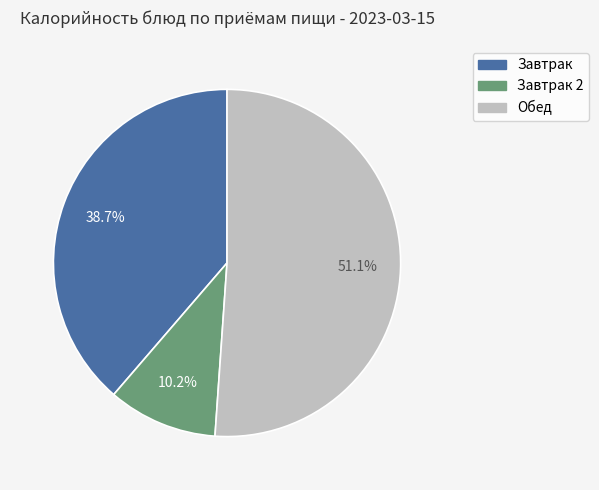

Is there a majority slice in this chart?

Yes